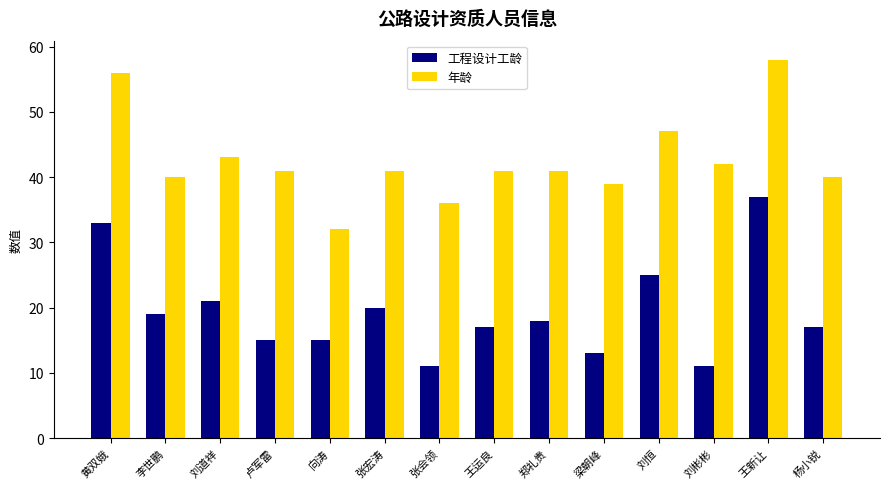

Between 黄双娥 and 王新让, which series saw the biggest shift?

工程设计工龄